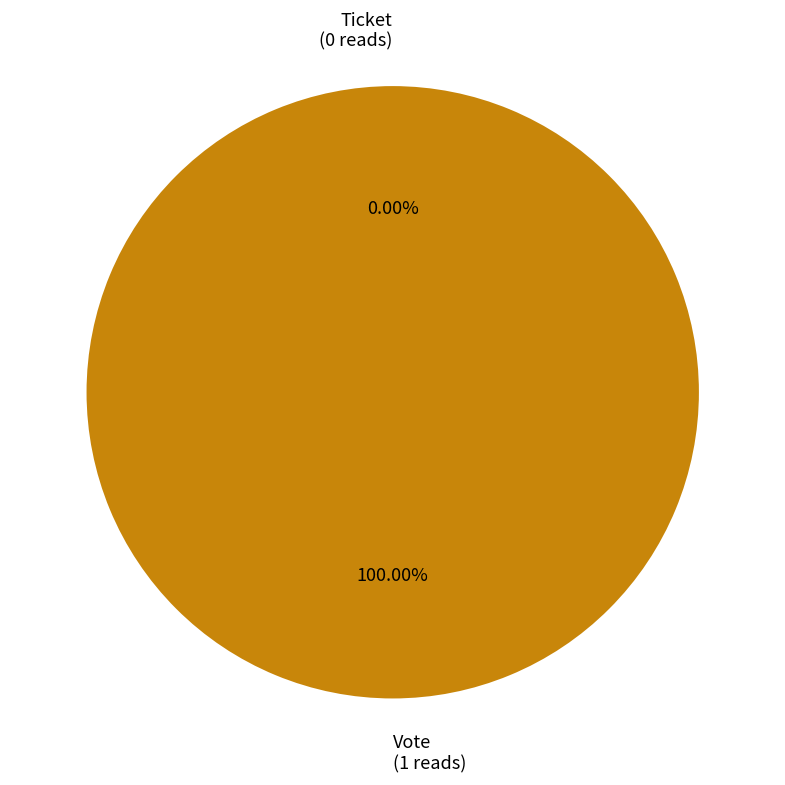

How many segments does this pie chart have?

2